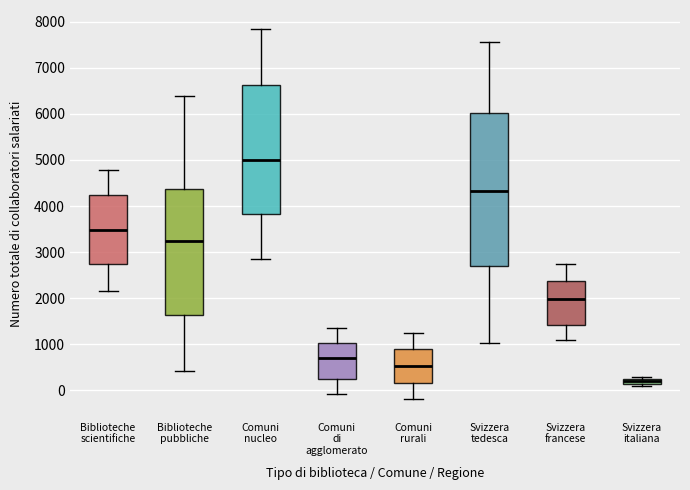

Which box is the tallest, from its lower edge to its upper edge?

Svizzera tedesca